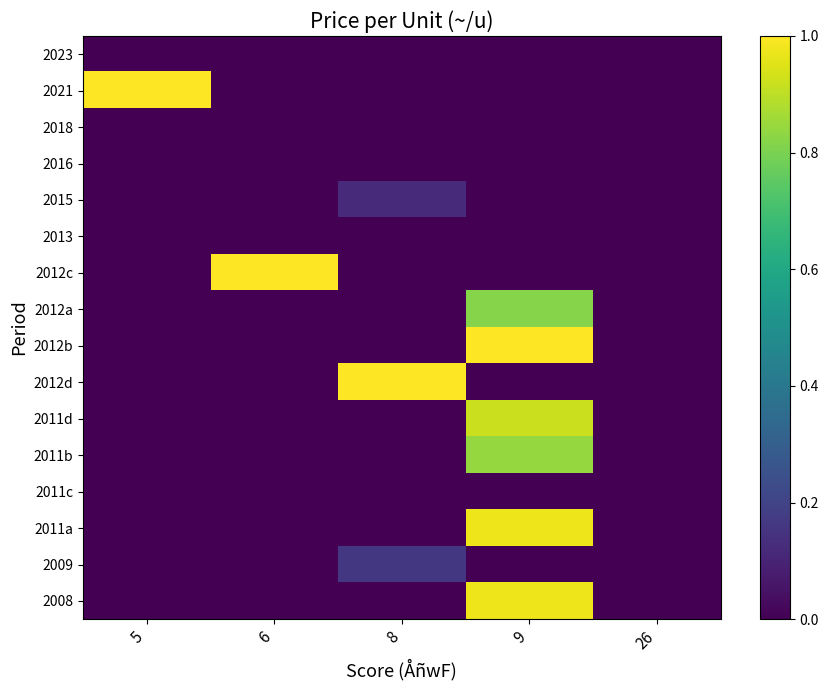

Reading left to right, what are all the values shown in this chart?

2023: 5=0.0	6=0.0	8=0.0	9=0.0	26=0.0
2021: 5=1.0	6=0.0	8=0.0	9=0.0	26=0.0
2018: 5=0.0	6=0.0	8=0.0	9=0.0	26=0.0
2016: 5=0.0	6=0.0	8=0.0	9=0.0	26=0.0
2015: 5=0.0	6=0.0	8=0.1	9=0.0	26=0.0
2013: 5=0.0	6=0.0	8=0.0	9=0.0	26=0.0
2012c: 5=0.0	6=1.0	8=0.0	9=0.0	26=0.0
2012a: 5=0.0	6=0.0	8=0.0	9=0.8	26=0.0
2012b: 5=0.0	6=0.0	8=0.0	9=1.0	26=0.0
2012d: 5=0.0	6=0.0	8=1.0	9=0.0	26=0.0
2011d: 5=0.0	6=0.0	8=0.0	9=0.9	26=0.0
2011b: 5=0.0	6=0.0	8=0.0	9=0.8	26=0.0
2011c: 5=0.0	6=0.0	8=0.0	9=0.0	26=0.0
2011a: 5=0.0	6=0.0	8=0.0	9=1.0	26=0.0
2009: 5=0.0	6=0.0	8=0.2	9=0.0	26=0.0
2008: 5=0.0	6=0.0	8=0.0	9=1.0	26=0.0